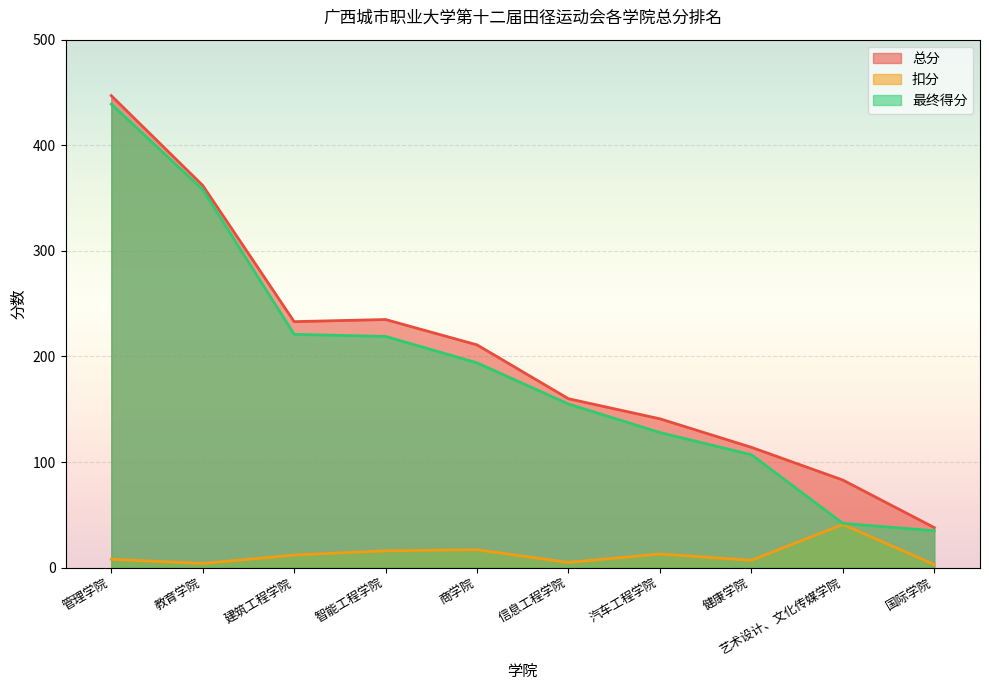

Reading left to right, list all the values displayed in this chart.

总分: 管理学院=447	教育学院=362	建筑工程学院=233	智能工程学院=235	商学院=211	信息工程学院=160	汽车工程学院=141	健康学院=114	艺术设计、文化传媒学院=83	国际学院=38
扣分: 管理学院=8	教育学院=4	建筑工程学院=12	智能工程学院=16	商学院=17	信息工程学院=5	汽车工程学院=13	健康学院=7	艺术设计、文化传媒学院=41	国际学院=3
最终得分: 管理学院=439	教育学院=358	建筑工程学院=221	智能工程学院=219	商学院=194	信息工程学院=155	汽车工程学院=128	健康学院=107	艺术设计、文化传媒学院=42	国际学院=35